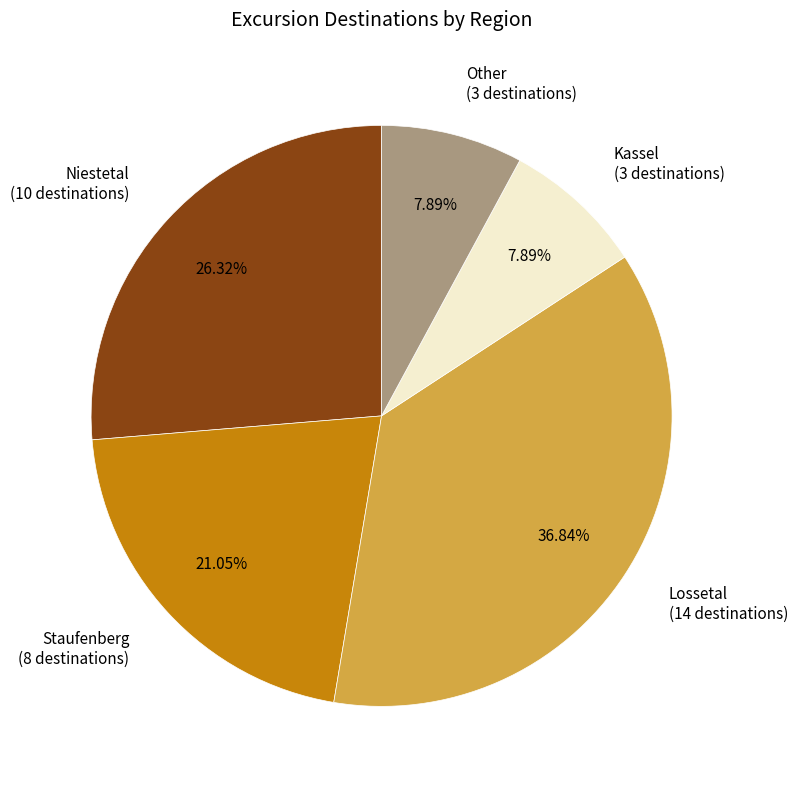

Does Staufenberg account for over 50% of the chart?

No